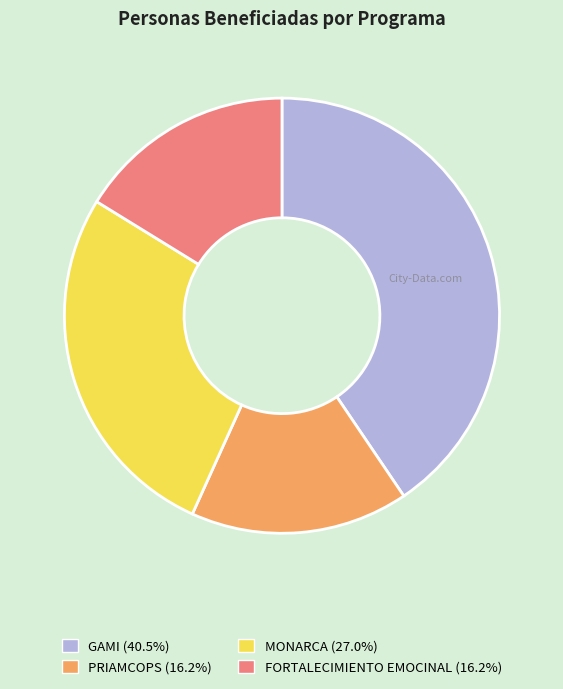

Does any single category account for the majority?

No